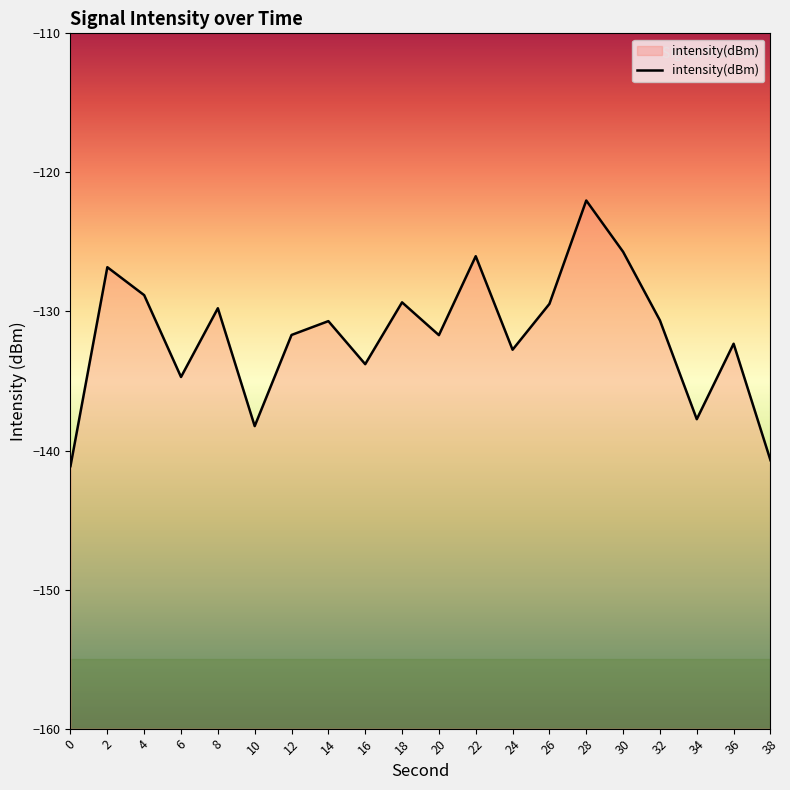

At which category does the data reach its first local valley?

6